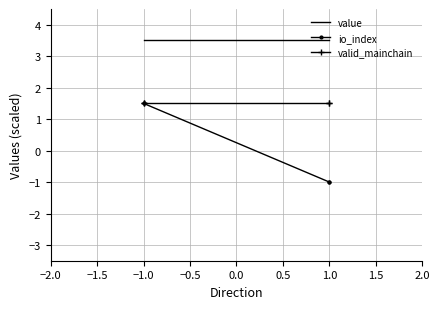

Which series has the largest range (max minus min)?

io_index